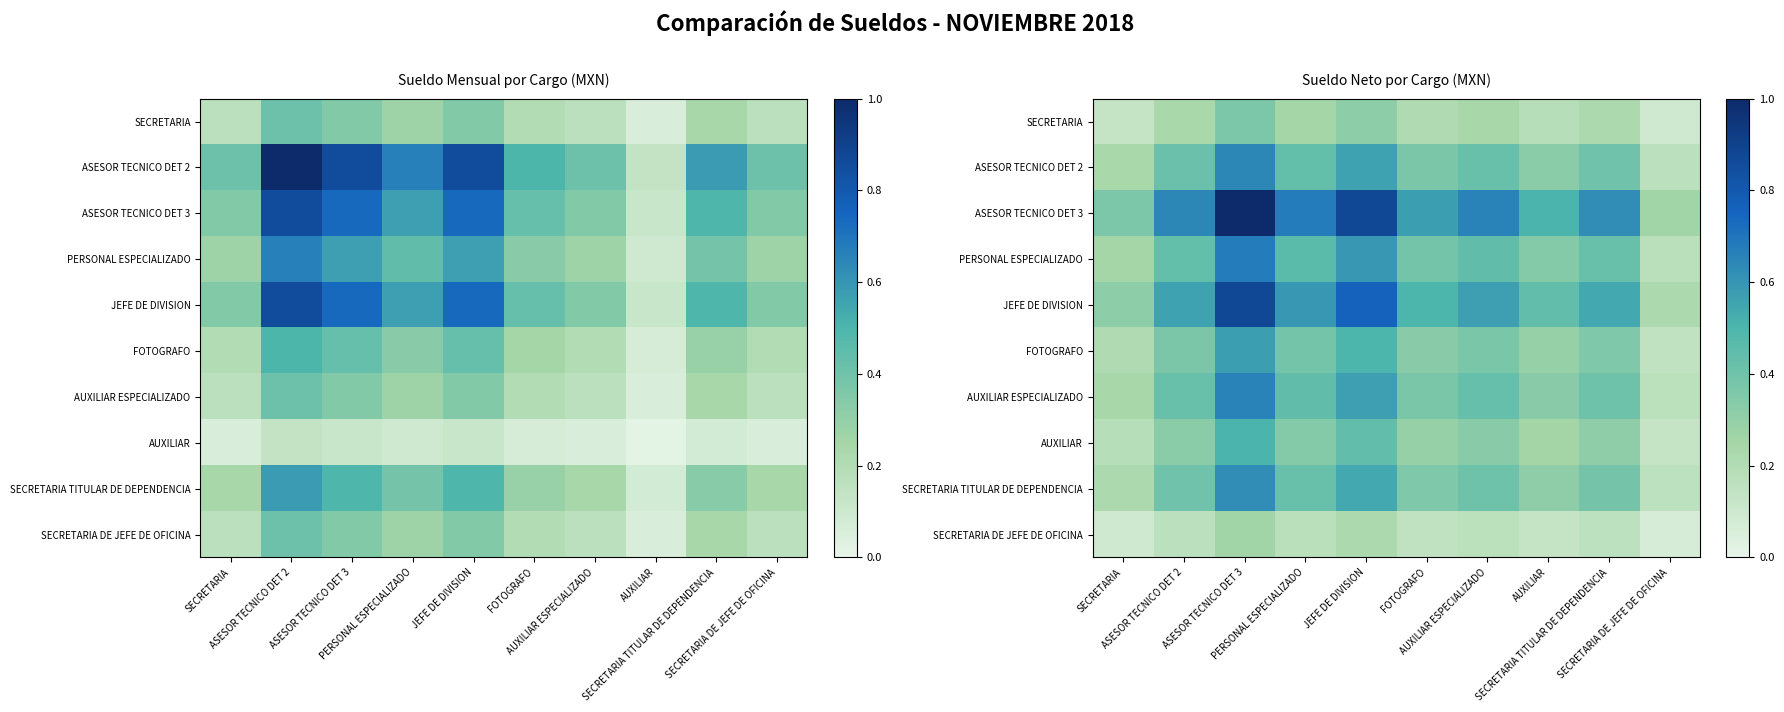

Rank the series by their maximum value, from lowest to highest.

SECRETARIA DE JEFE DE OFICINA, SECRETARIA, AUXILIAR, FOTOGRAFO, SECRETARIA TITULAR DE DEPENDENCIA, ASESOR TECNICO DET 2, AUXILIAR ESPECIALIZADO, PERSONAL ESPECIALIZADO, JEFE DE DIVISION, ASESOR TECNICO DET 3